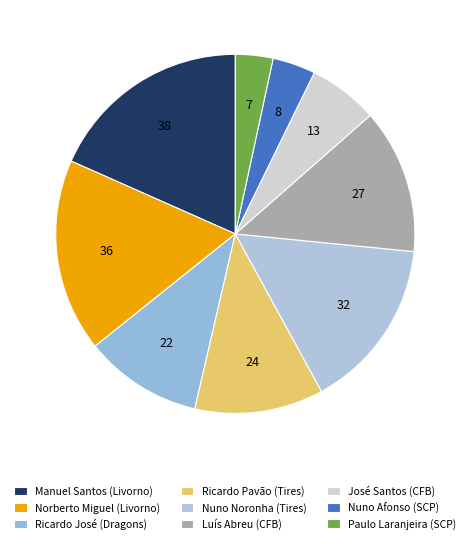

Do Nuno Afonso (SCP) and Ricardo Pavão (Tires) together represent more than half of the pie?

No